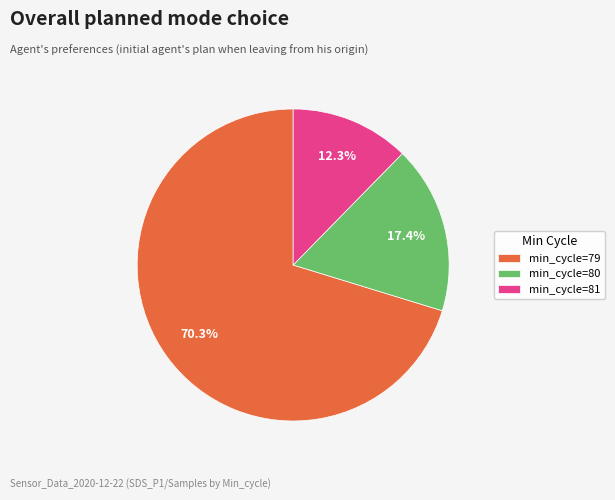

Which has a higher value, min_cycle=81 or min_cycle=79?

min_cycle=79